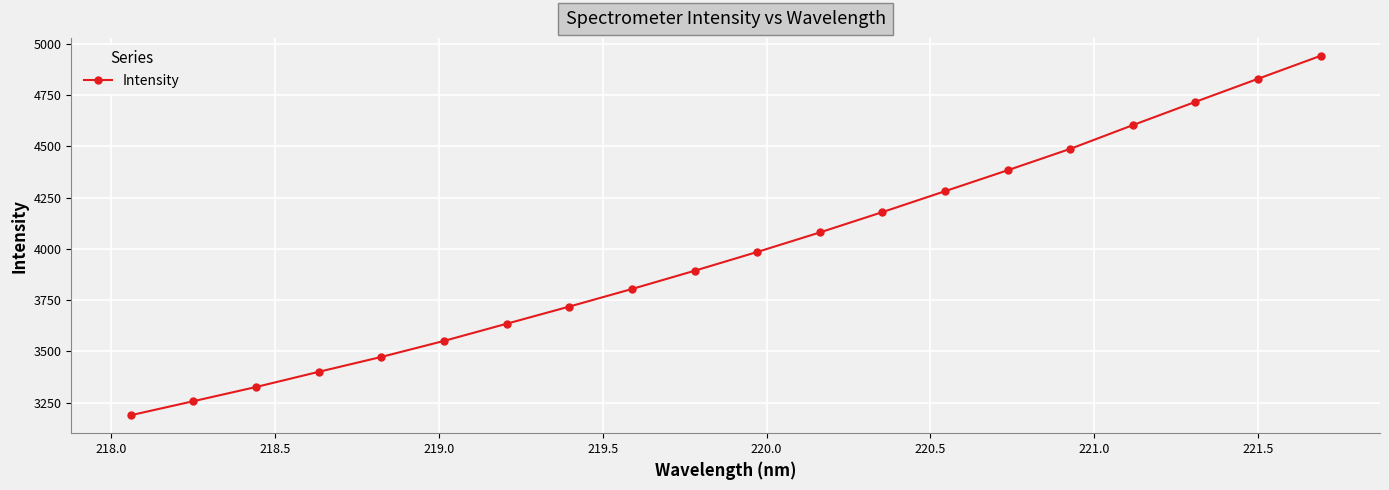

True or false: there are more than 1 points higher than both neighbors.

False